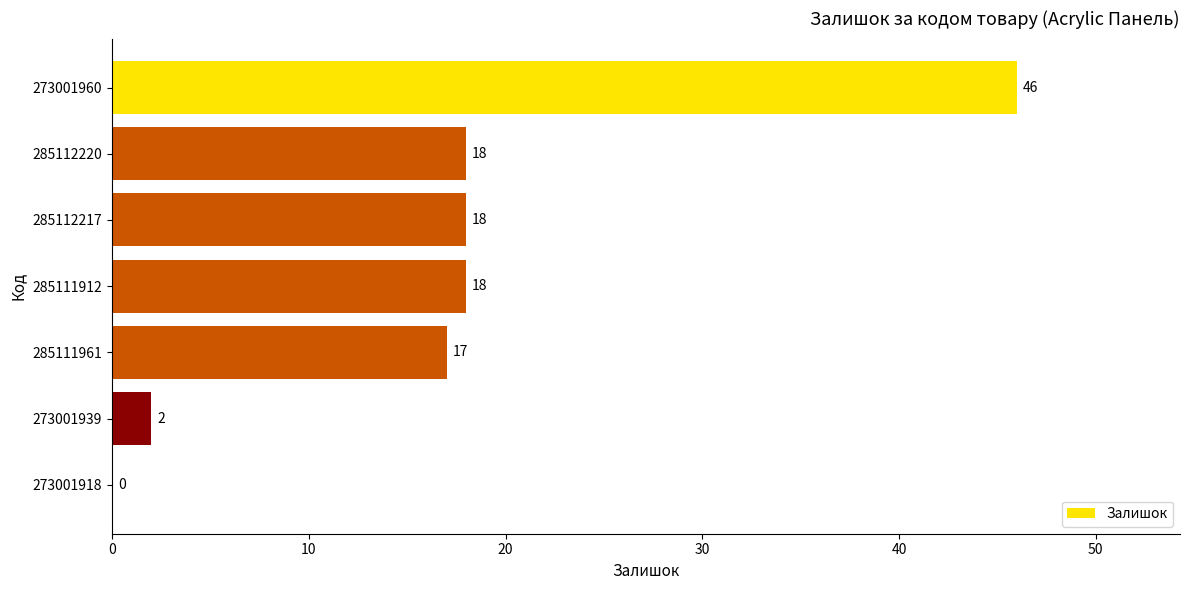

Is it true that the value at 273001918 is 0?

True